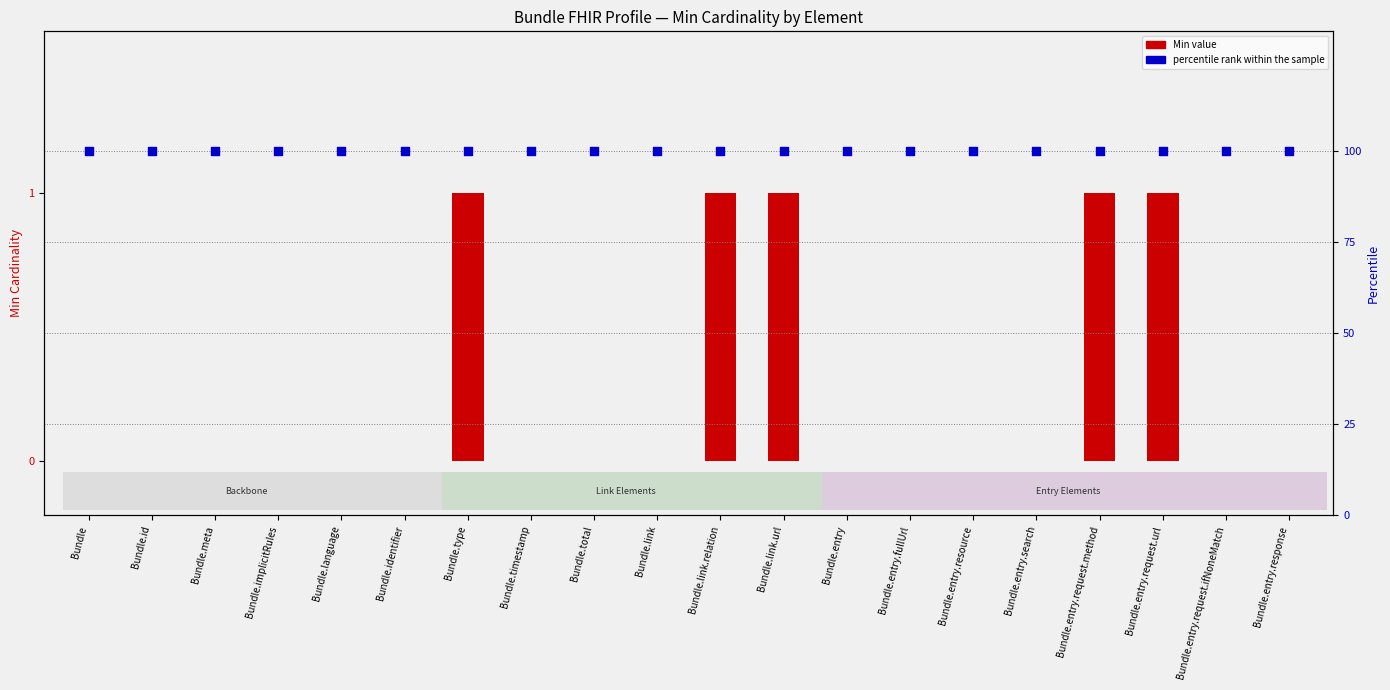

At which category is the sum across all series the highest?

Bundle.type